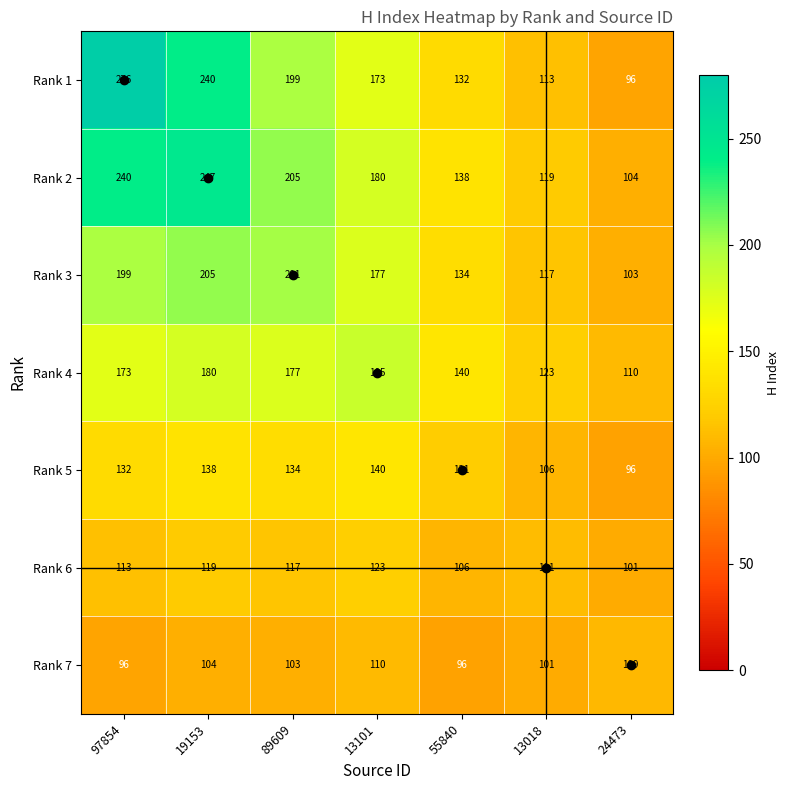

What is the spread (max minus min) of values at 13018?

22